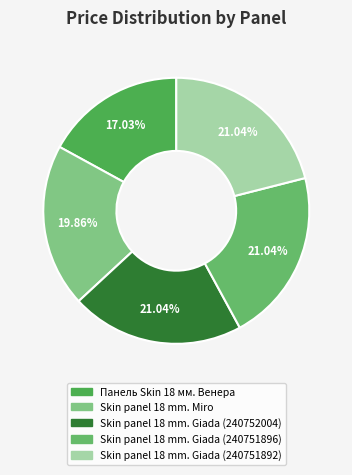

Rank the categories by value from lowest to highest.

Панель Skin 18 мм. Венера, Skin panel 18 mm. Miro, Skin panel 18 mm. Giada (240752004), Skin panel 18 mm. Giada (240751896), Skin panel 18 mm. Giada (240751892)